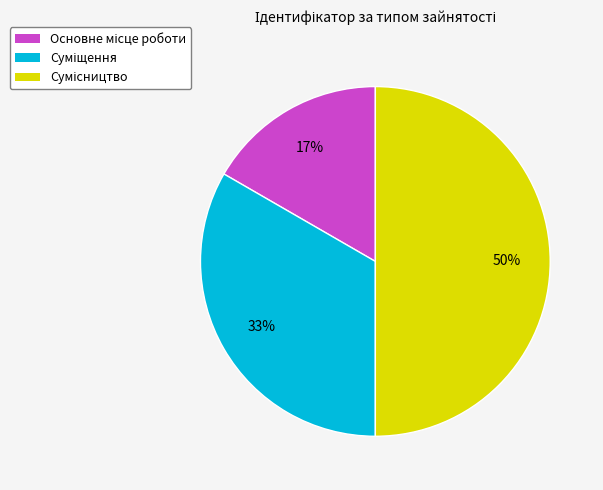

To the nearest percent, what is the difference between the largest and smallest slice percentages?

33%